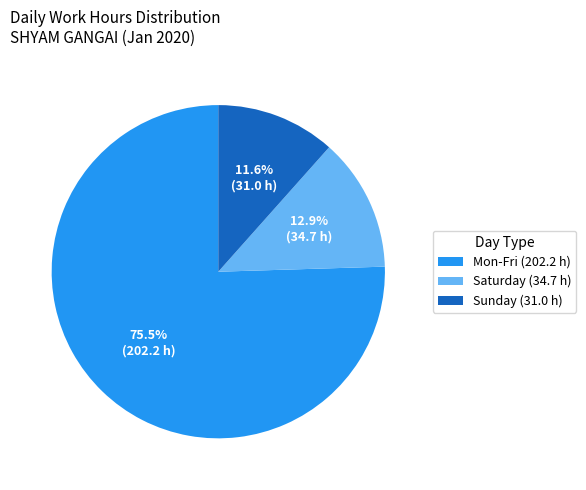

What percentage do Sunday (31.0 h) and Saturday (34.7 h) together represent?

24.5%